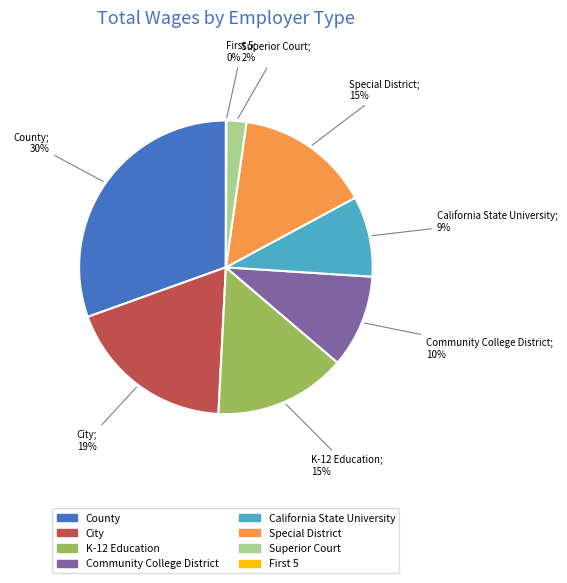

Is California State University the majority of the pie?

No